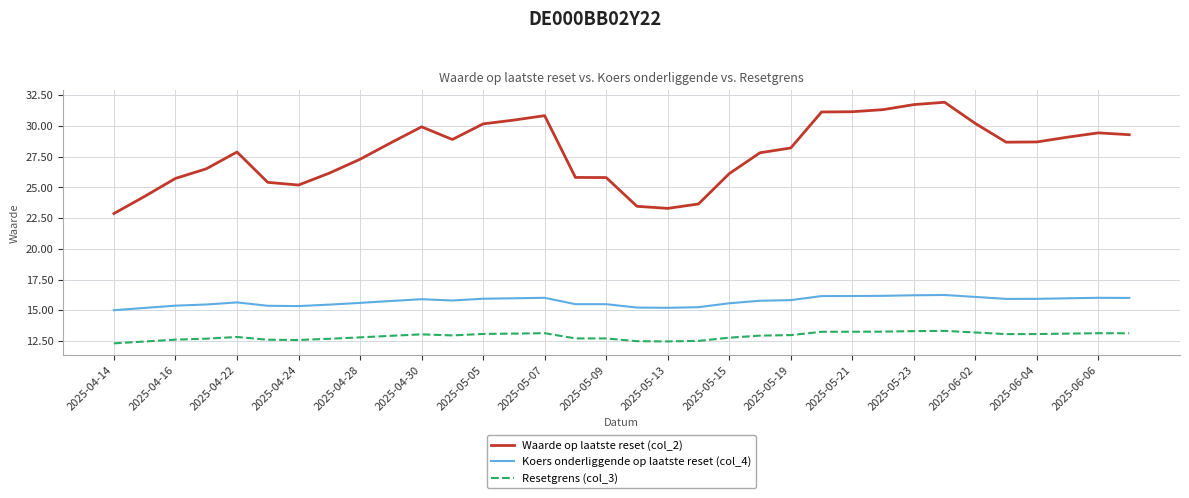

What is the minimum value shown in the chart?

12.3